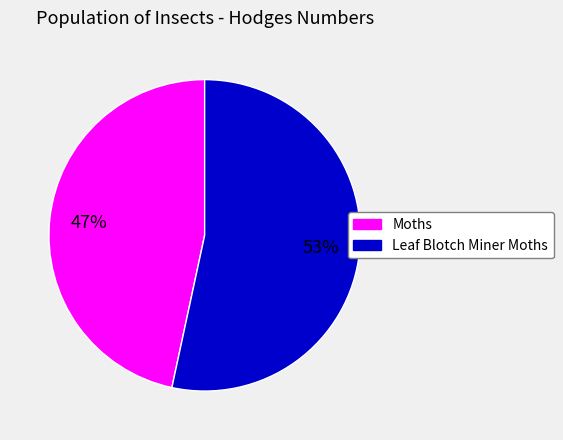

Approximately how many times larger is the value at Leaf Blotch Miner Moths compared to Moths?

1.1